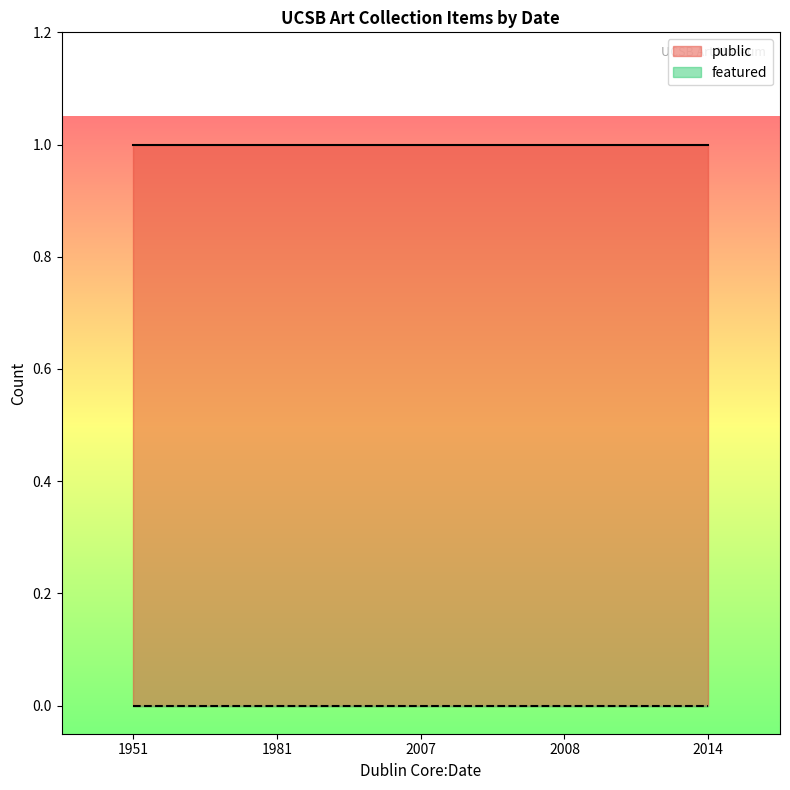

True or false: featured and public cross at least once.

False